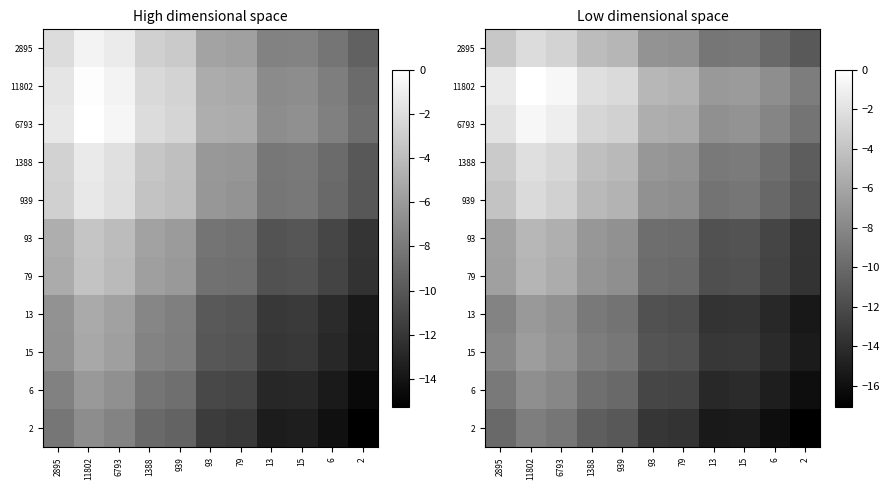

List the labels in order of 1388 value, smallest first.

2, 6, 13, 15, 79, 93, 939, 1388, 2895, 6793, 11802